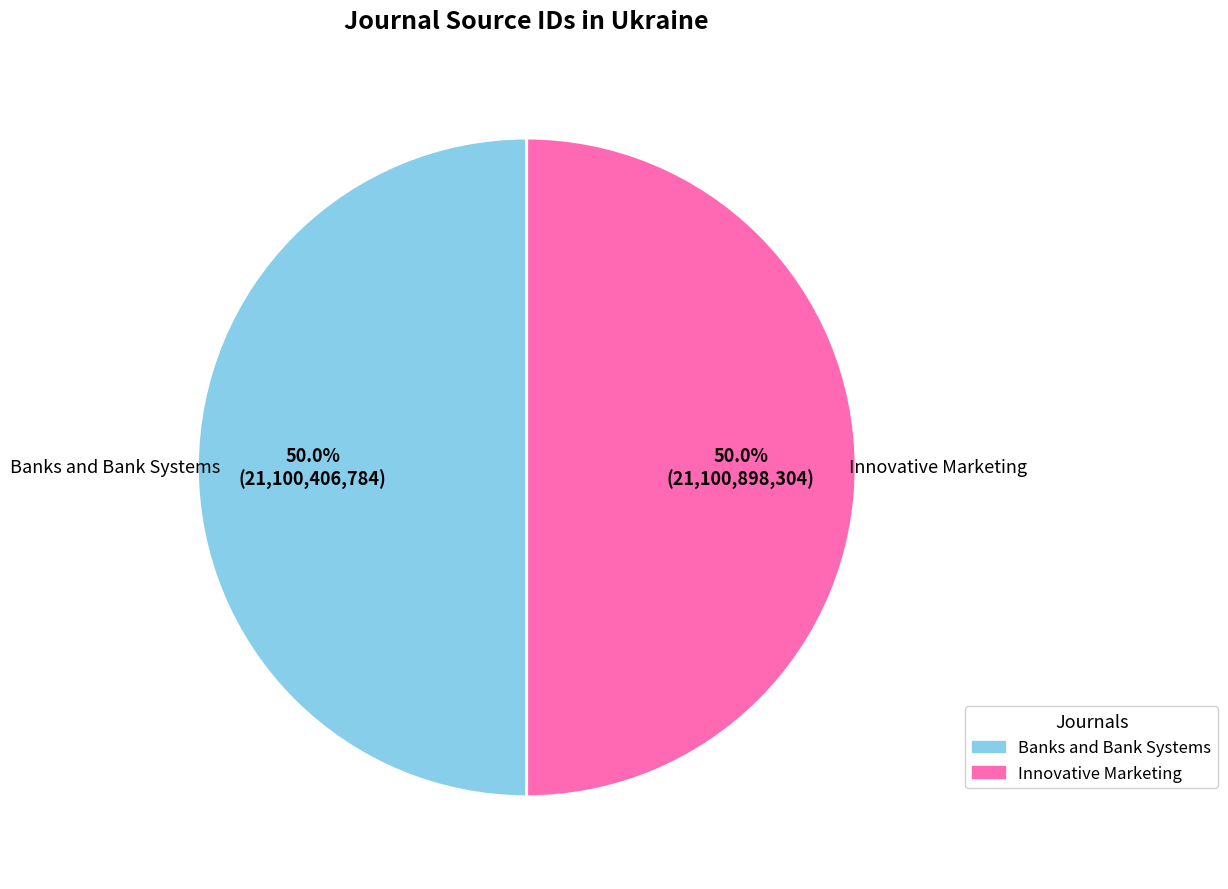

How much of the chart is everything except Innovative Marketing?

50.0%